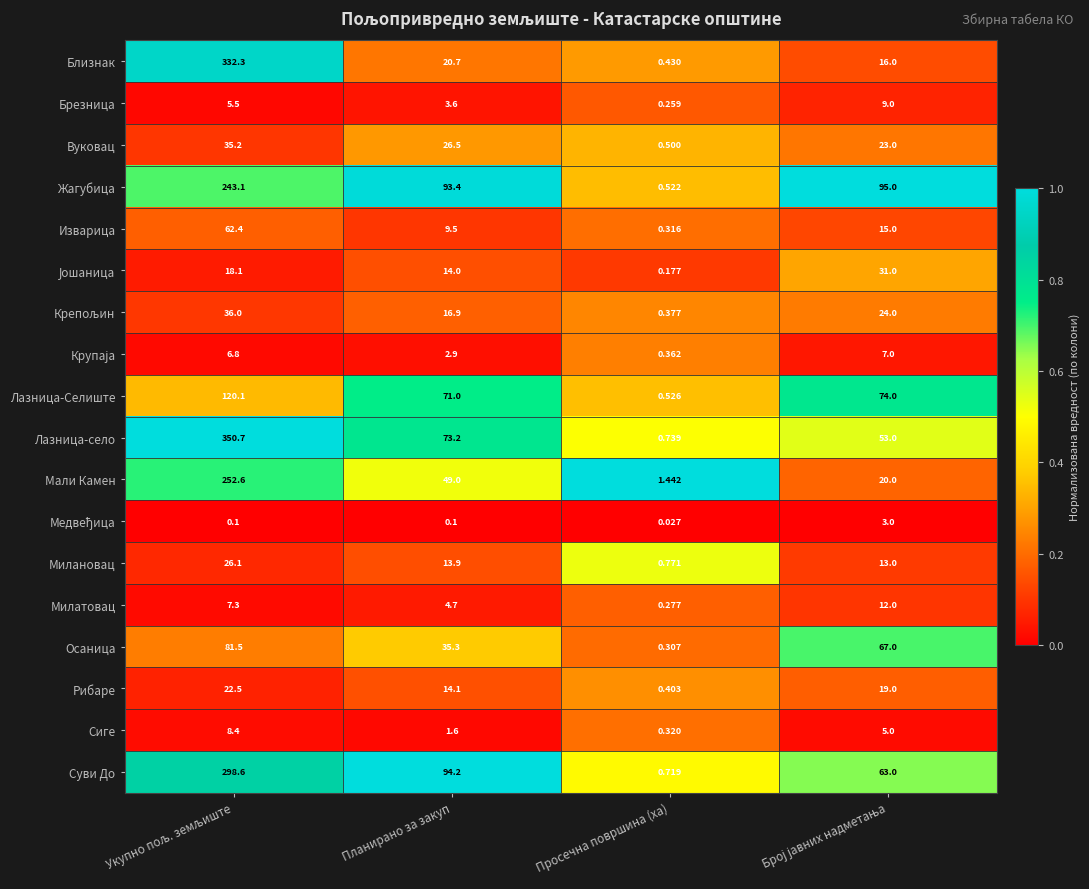

Which label corresponds to the smallest value in the chart?

Просечна површина (ха)